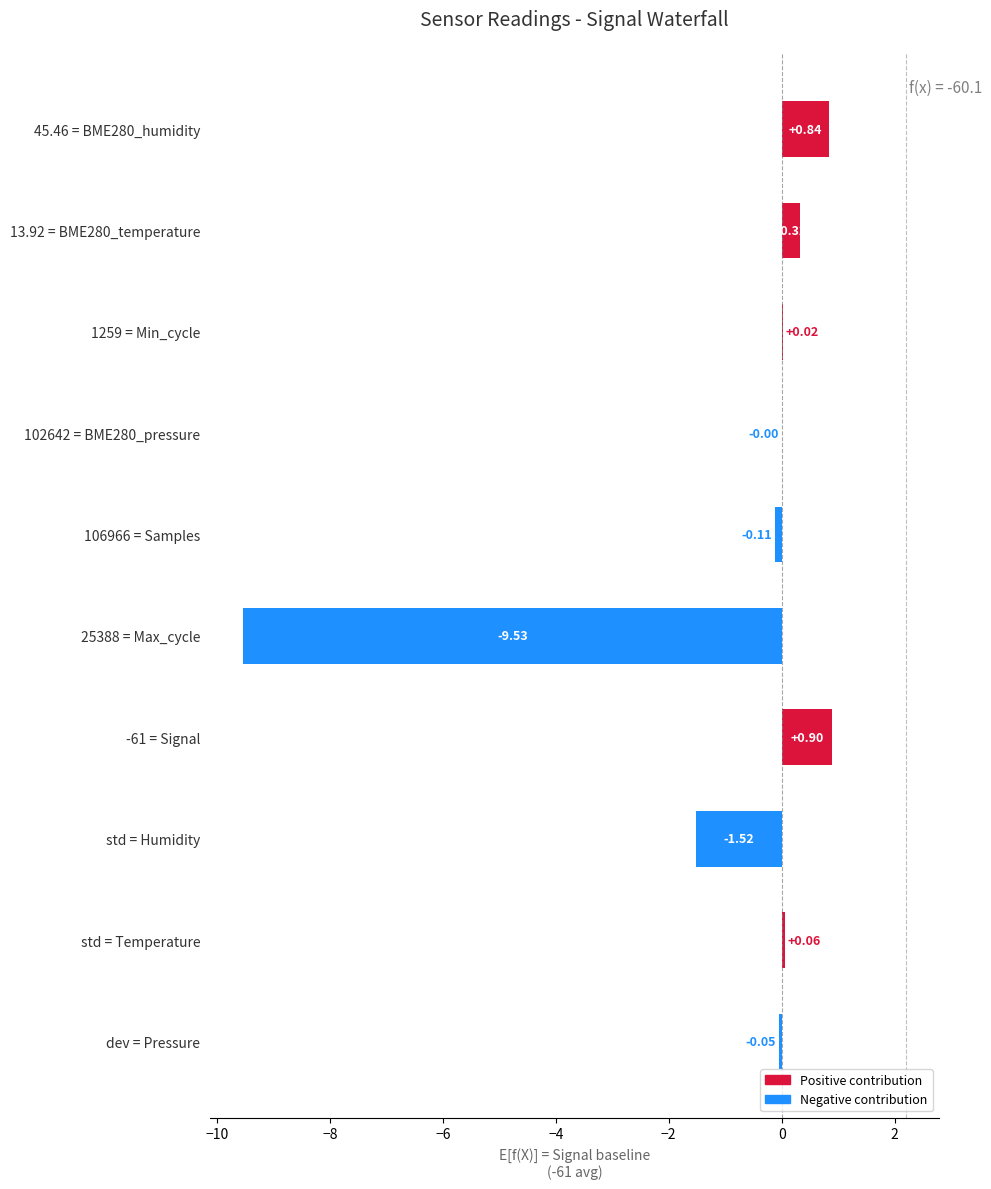

Which has a higher value, 45.46 = BME280_humidity or 106966 = Samples?

45.46 = BME280_humidity